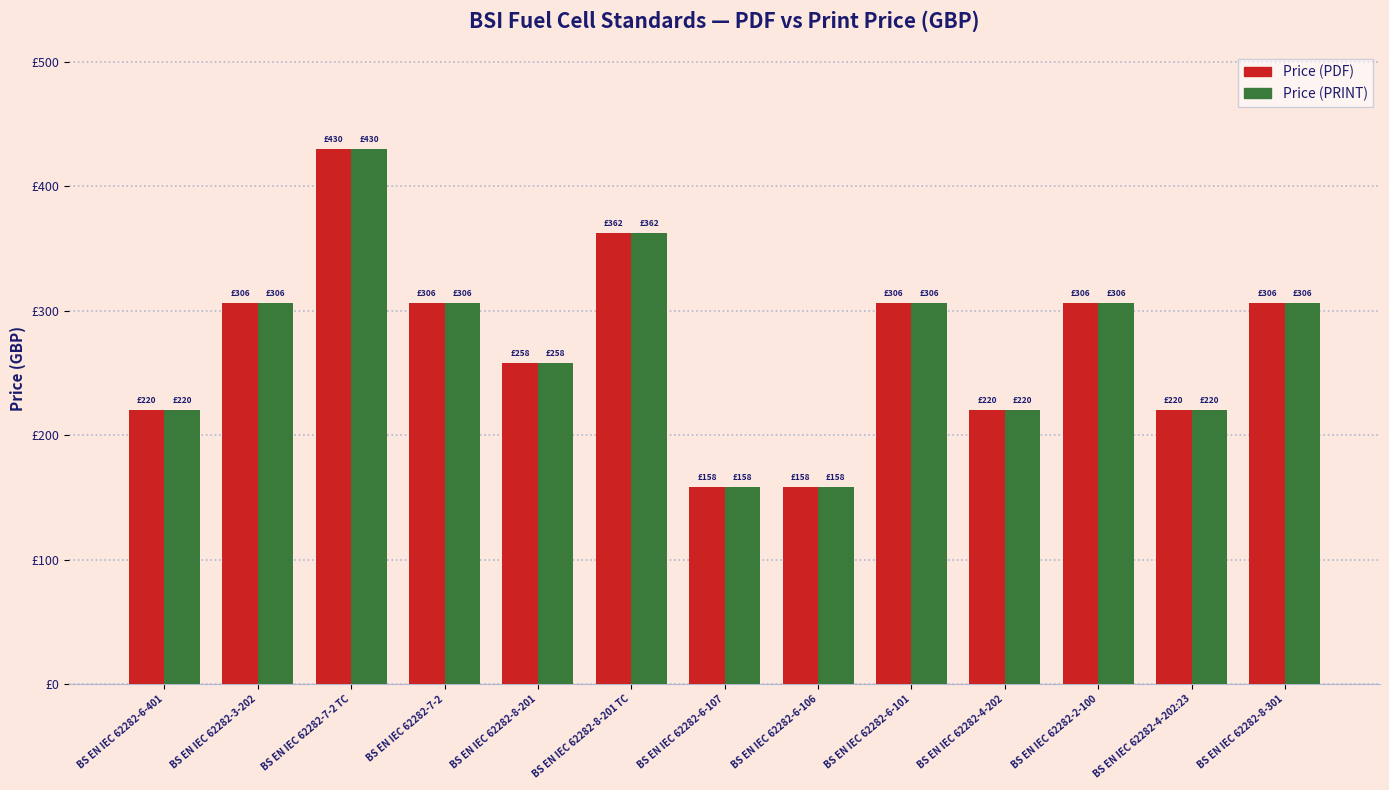

What is the total value across all series at BS EN IEC 62282-2-100?

612